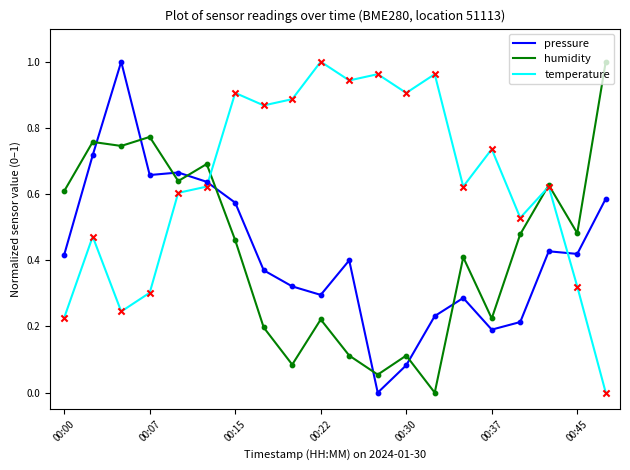

Which series has the largest total across all categories?

temperature